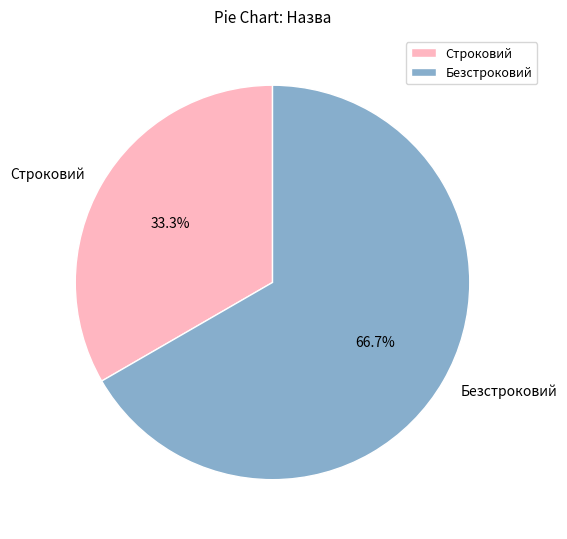

Is there a majority slice in this chart?

Yes